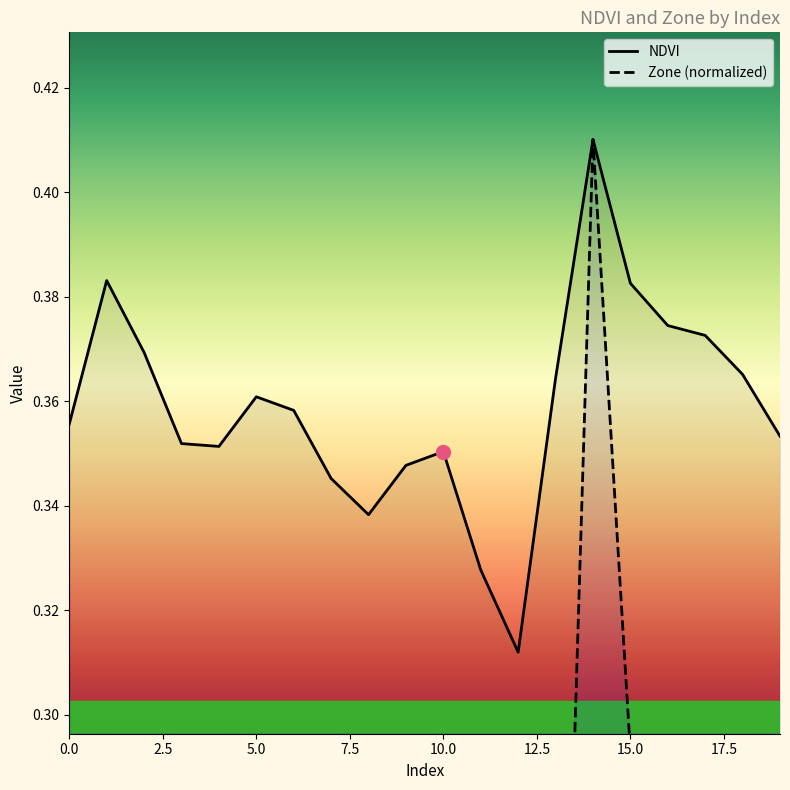

At 0, list the series in order from largest to smallest.

NDVI, Zone